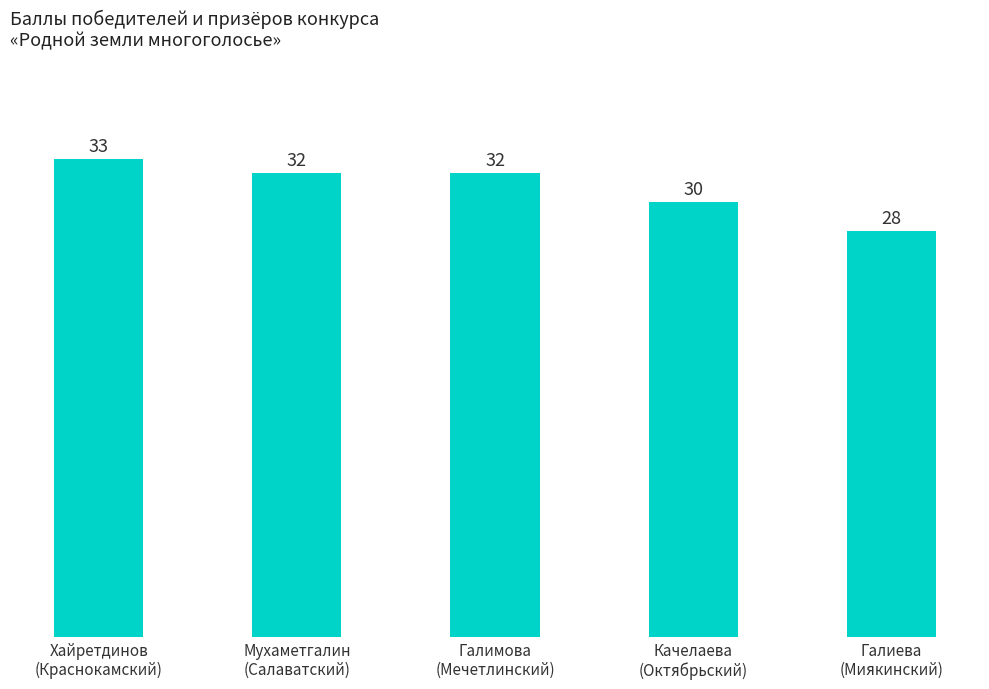

Does the chart contain stacked bars?

No